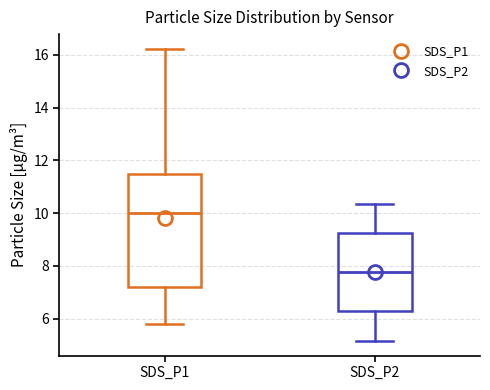

Where does the upper whisker of the box for SDS_P1 end on the y-axis? The values are not printed on the chart, so give them approximately, as read against the axis.

16.2